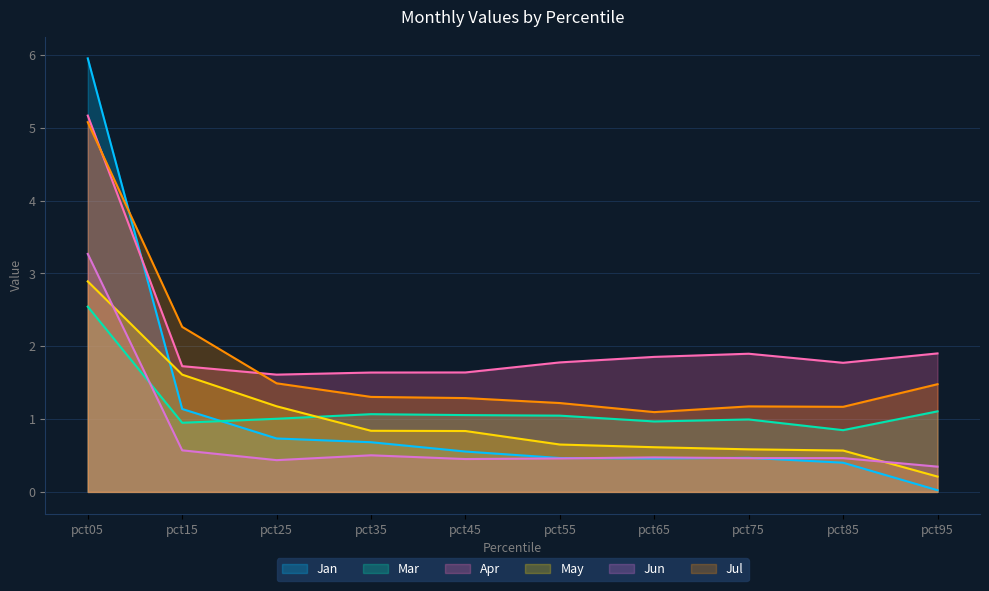

At which category is the sum across all series the highest?

pct05